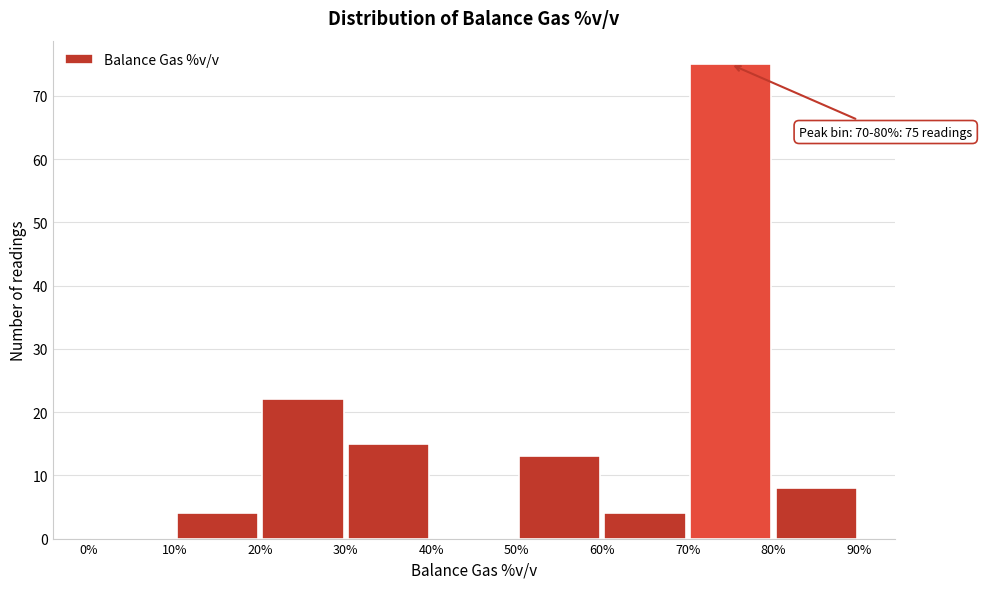

Which range on the x-axis has the tallest bar?

70% to 80%